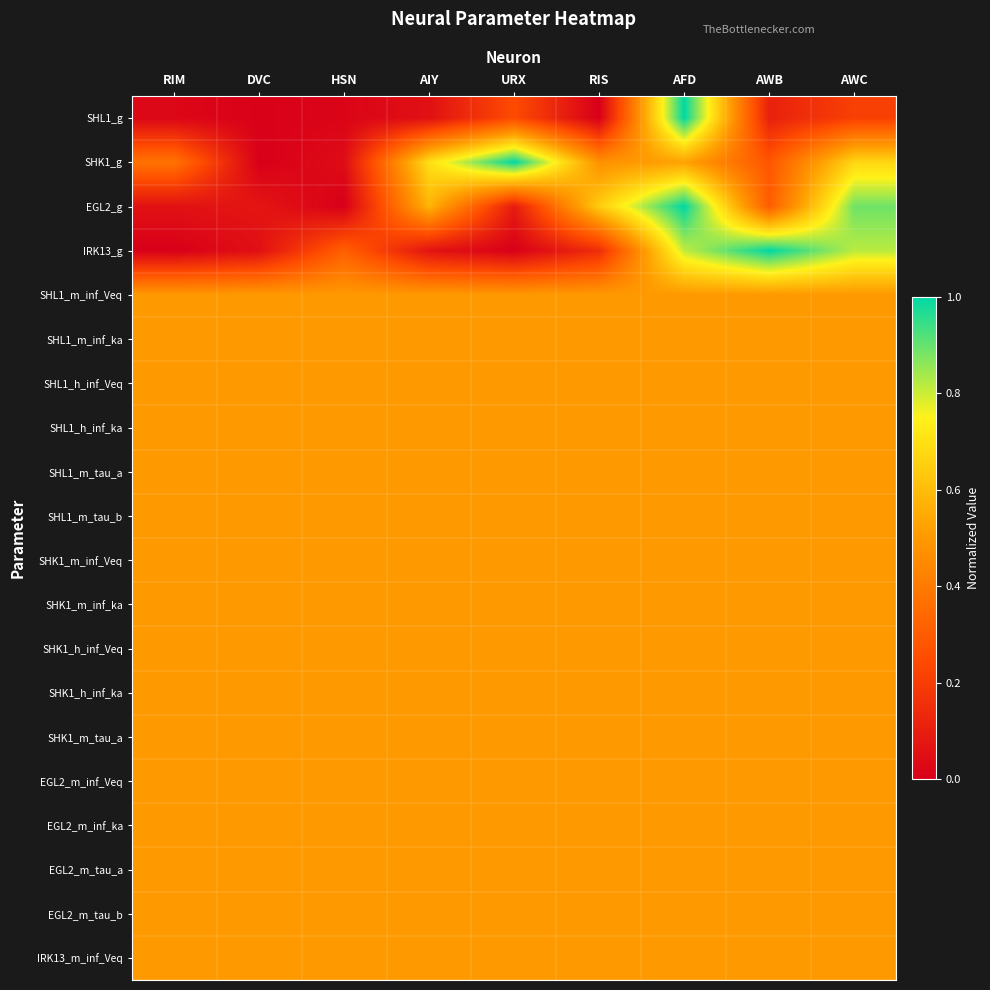

At which category is the sum across all series the highest?

AFD